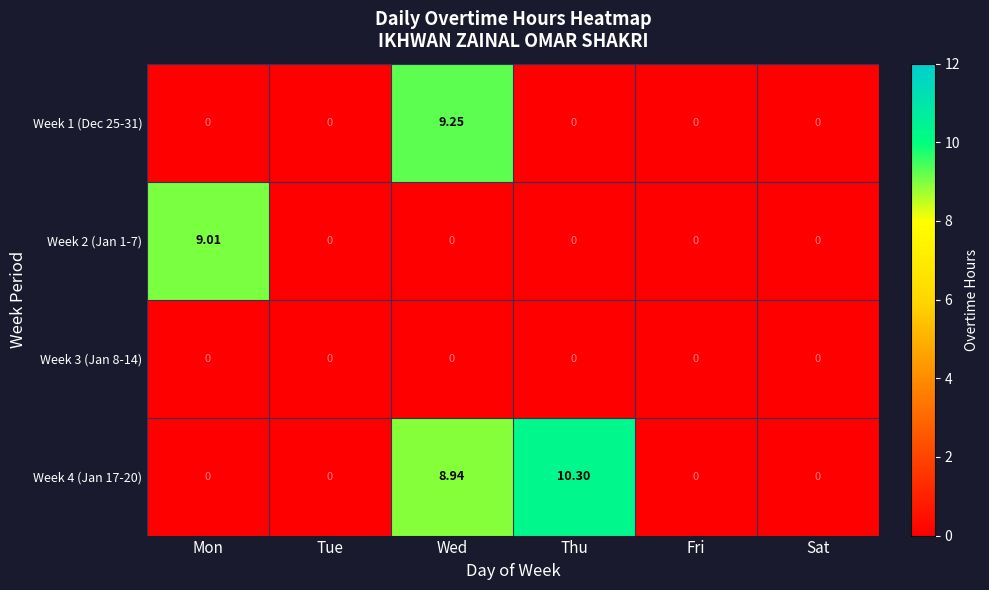

Which series has the largest total across all categories?

Week 4 (Jan 17-20)